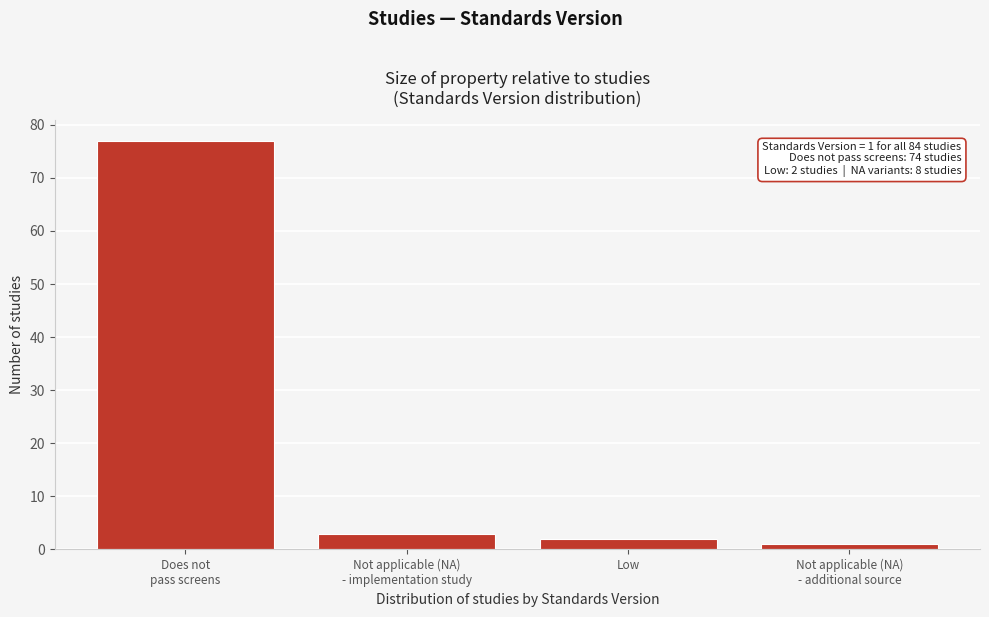

Reading left to right, extract all data points from this chart.

77	3	2	1